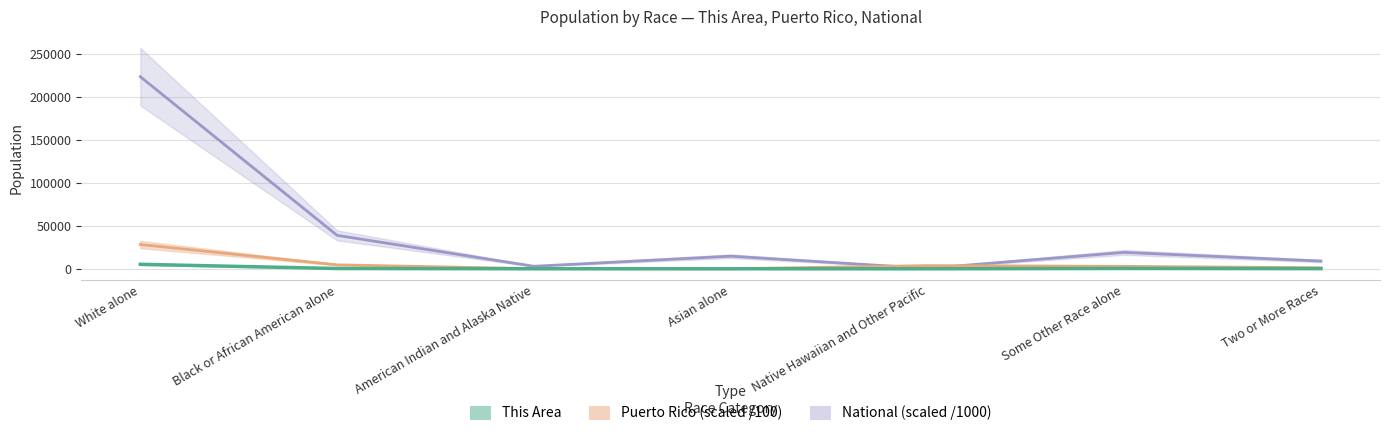

Count the number of data series in this chart.

3